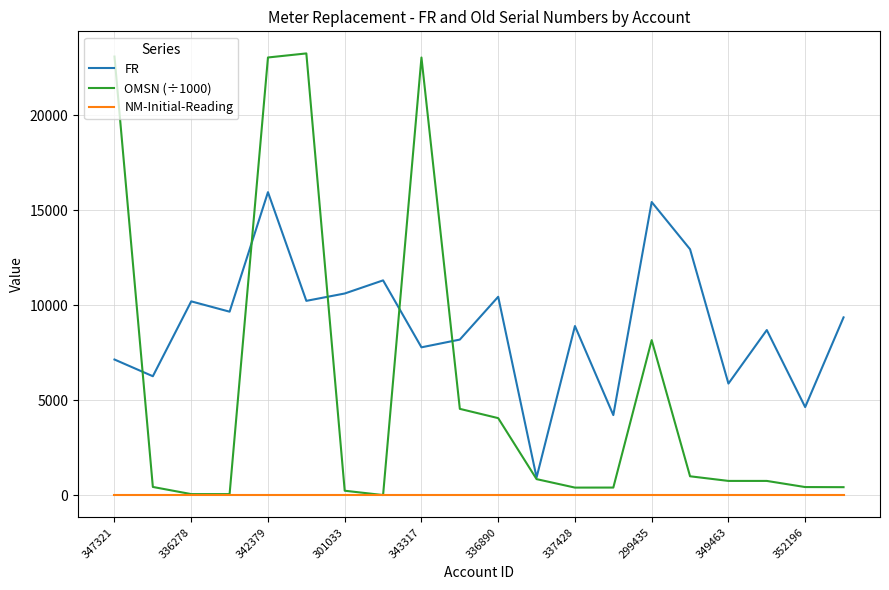

Rank the series by their average value, from lowest to highest.

NM-Initial-Reading, OMSN (÷1000), FR